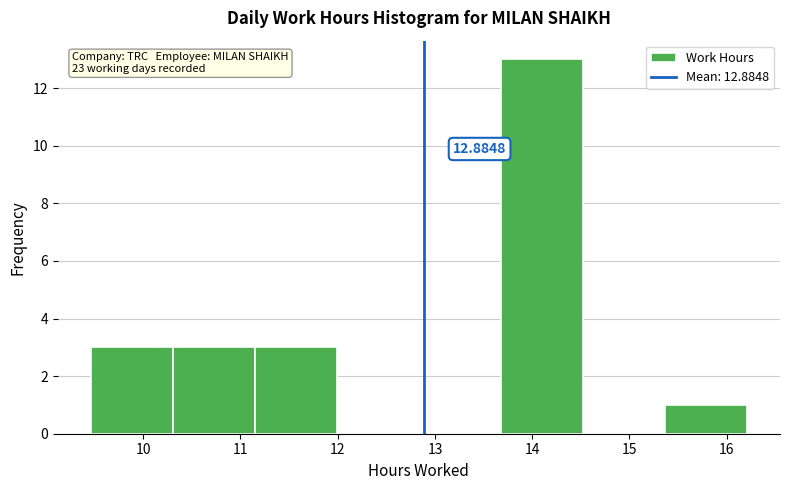

Over which range of the x-axis is the bar tallest?

13.7 to 14.5